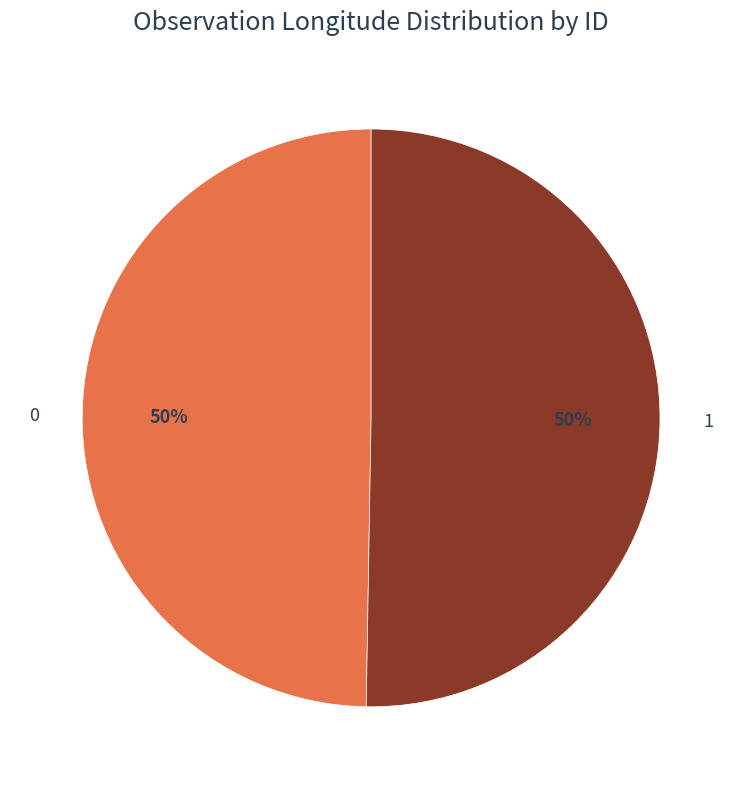

What is the majority slice?

1